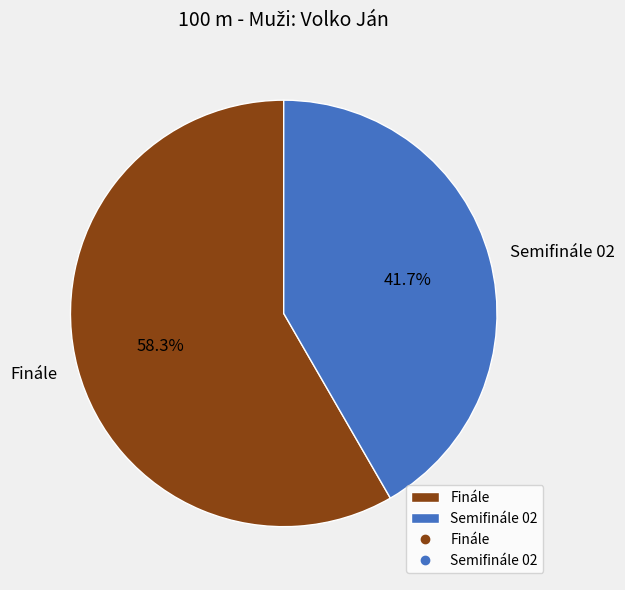

The Semifinále 02 slice represents 48% of the pie. True or false?

False